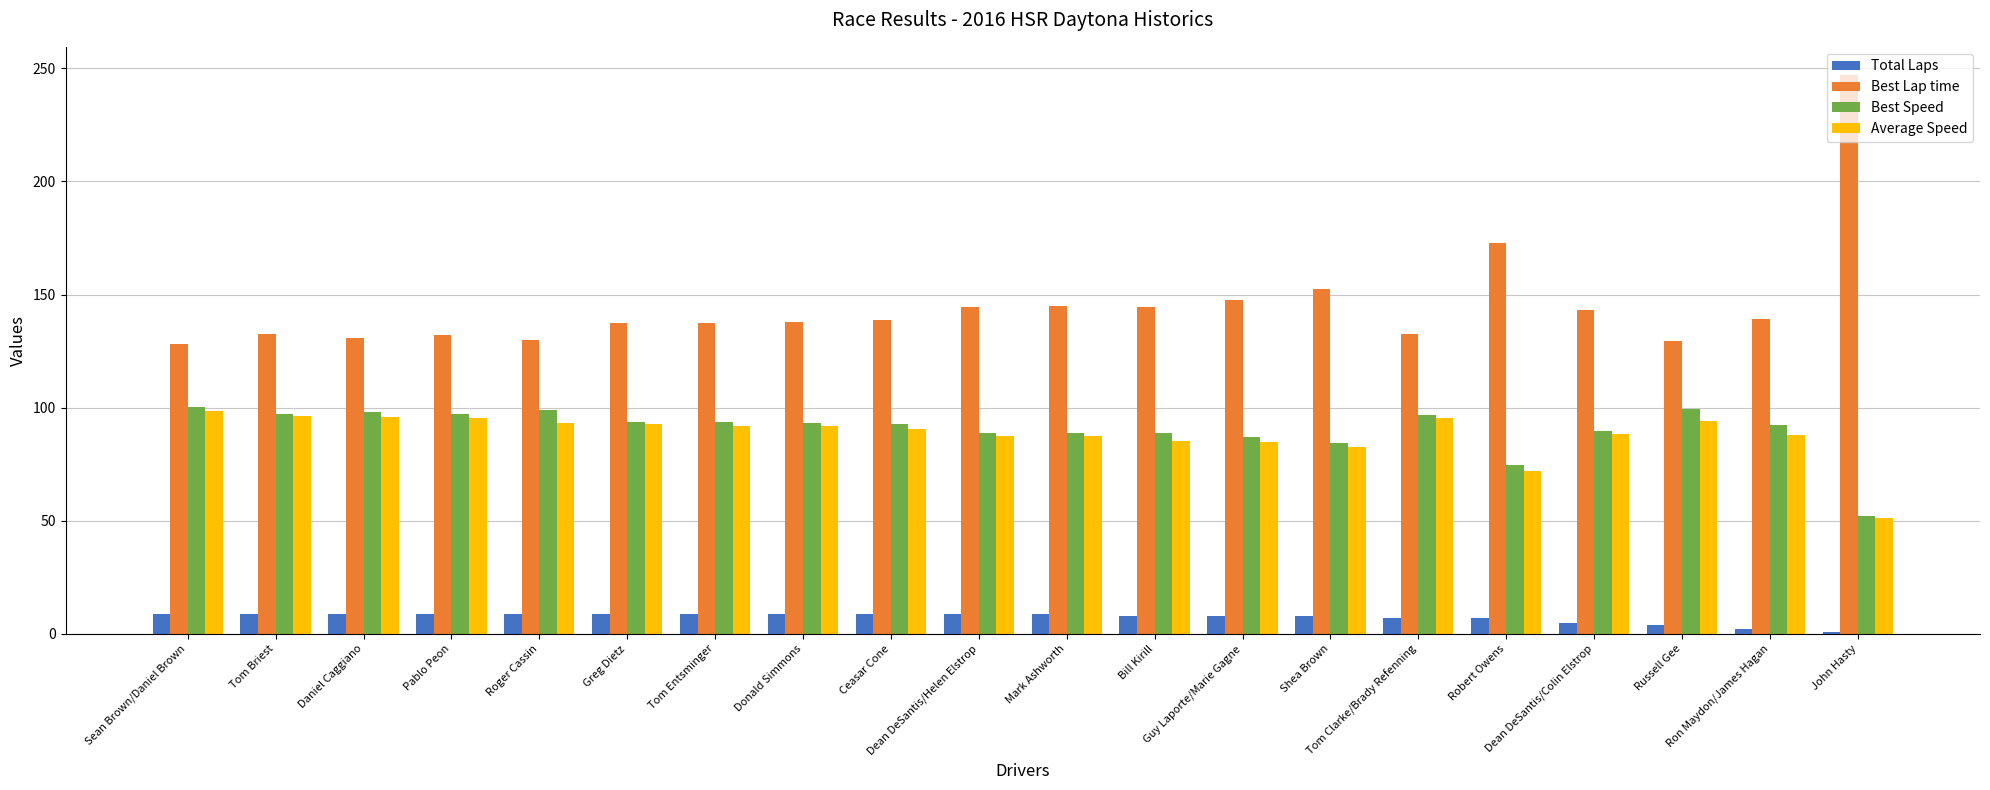

What is the greatest value displayed?

247.1